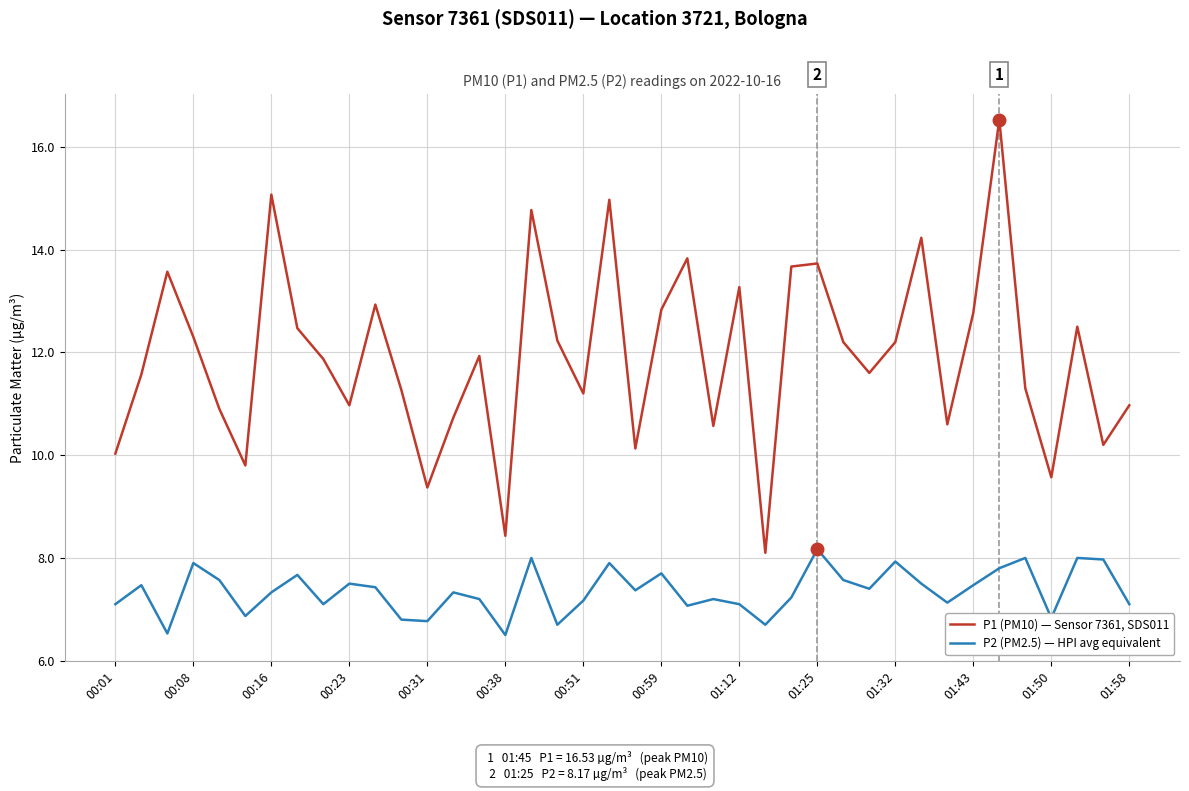

What is the average value of the P1 (PM10) — Sensor 7361, SDS011 series?

11.9